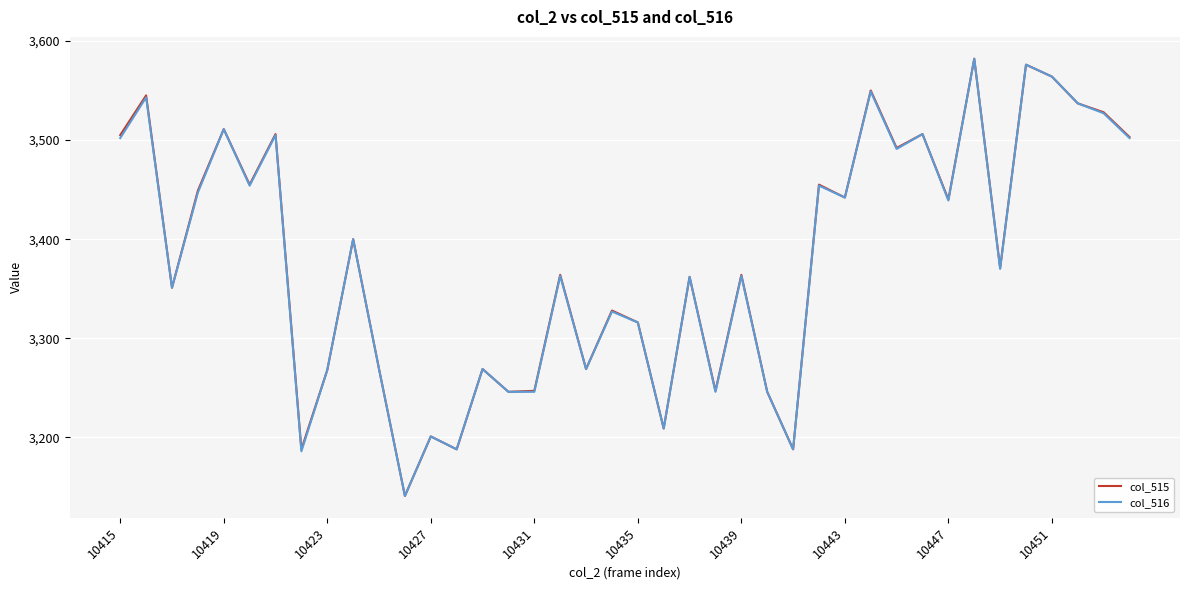

What is the maximum value shown in the chart?

3582